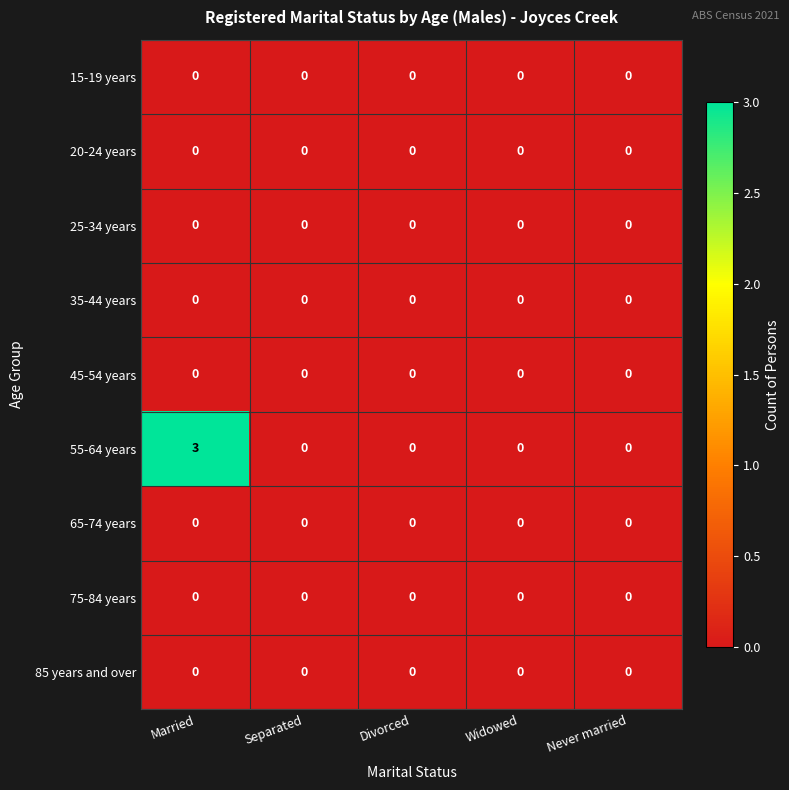

How many data points does each series have?

5